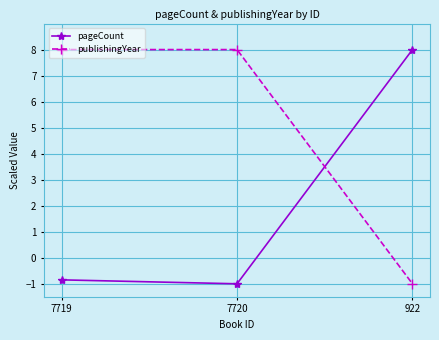

Does the chart display data point markers on the line(s)?

Yes